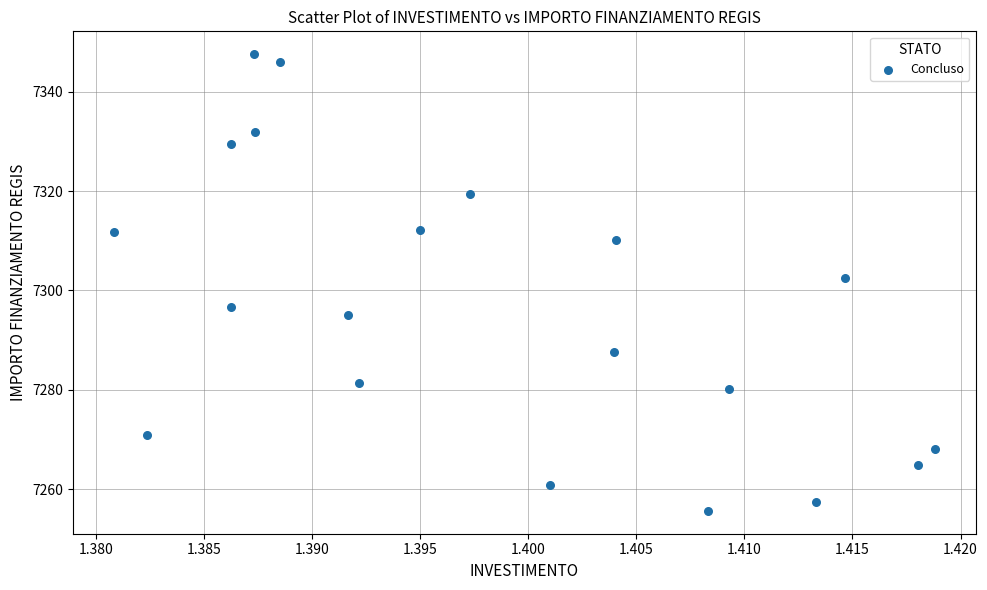

What Y value in the scatter plot is closest to 7301?

7302.4